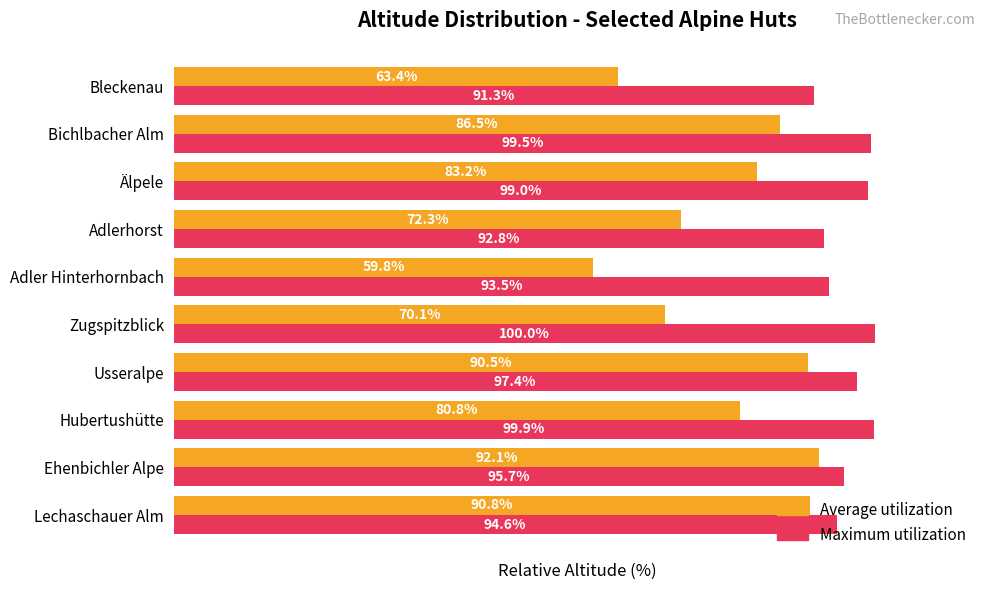

At which label does Maximum utilization reach its peak?

Zugspitzblick